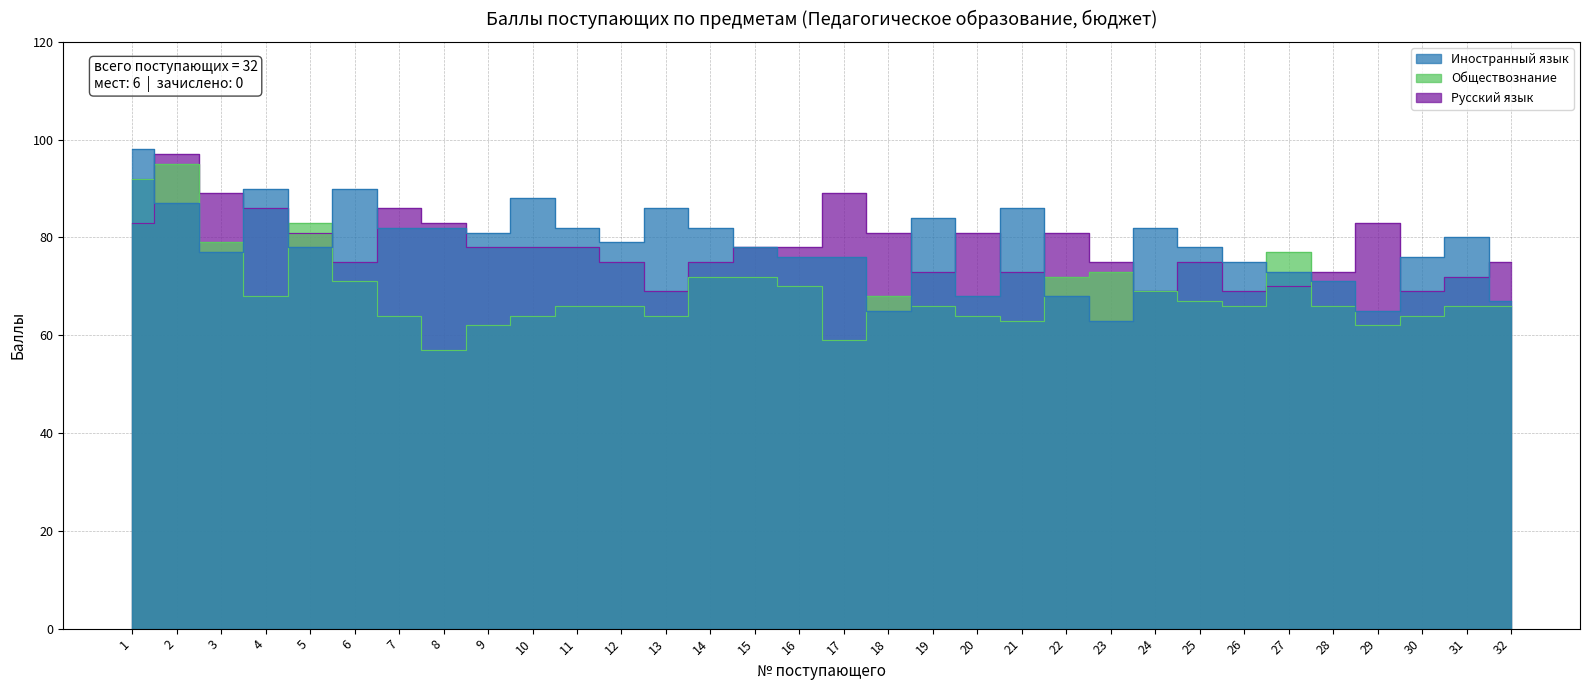

At which category does Обществознание reach its first local peak?

2